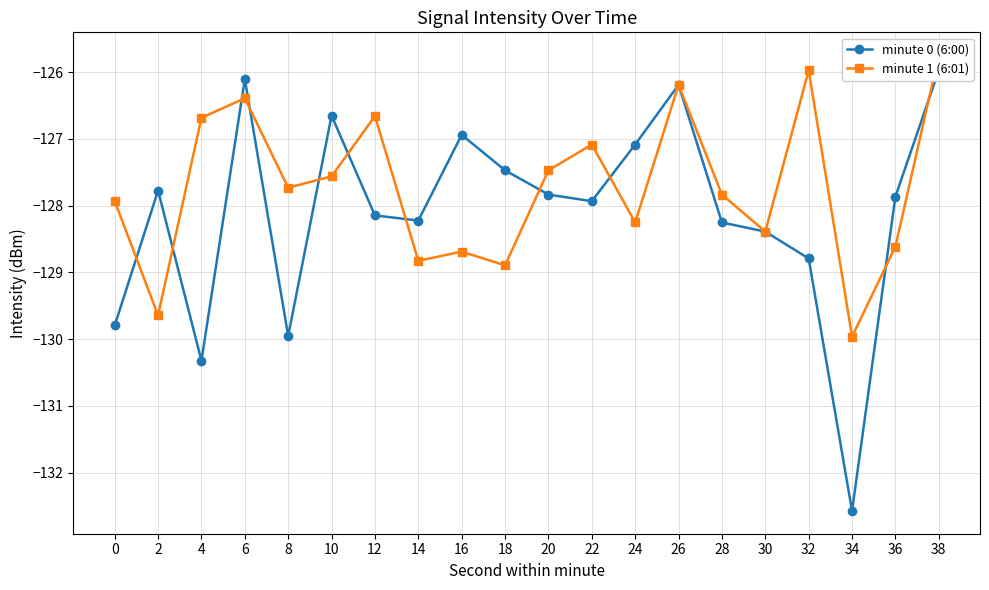

Reading right to left, transcribe all the data shown in this chart.

minute 0 (6:00): -126.0	-127.9	-132.6	-128.8	-128.4	-128.3	-126.2	-127.1	-127.9	-127.8	-127.5	-126.9	-128.2	-128.1	-126.6	-130.0	-126.1	-130.3	-127.8	-129.8
minute 1 (6:01): -125.7	-128.6	-130.0	-126.0	-128.4	-127.8	-126.2	-128.3	-127.1	-127.5	-128.9	-128.7	-128.8	-126.7	-127.6	-127.7	-126.4	-126.7	-129.6	-127.9